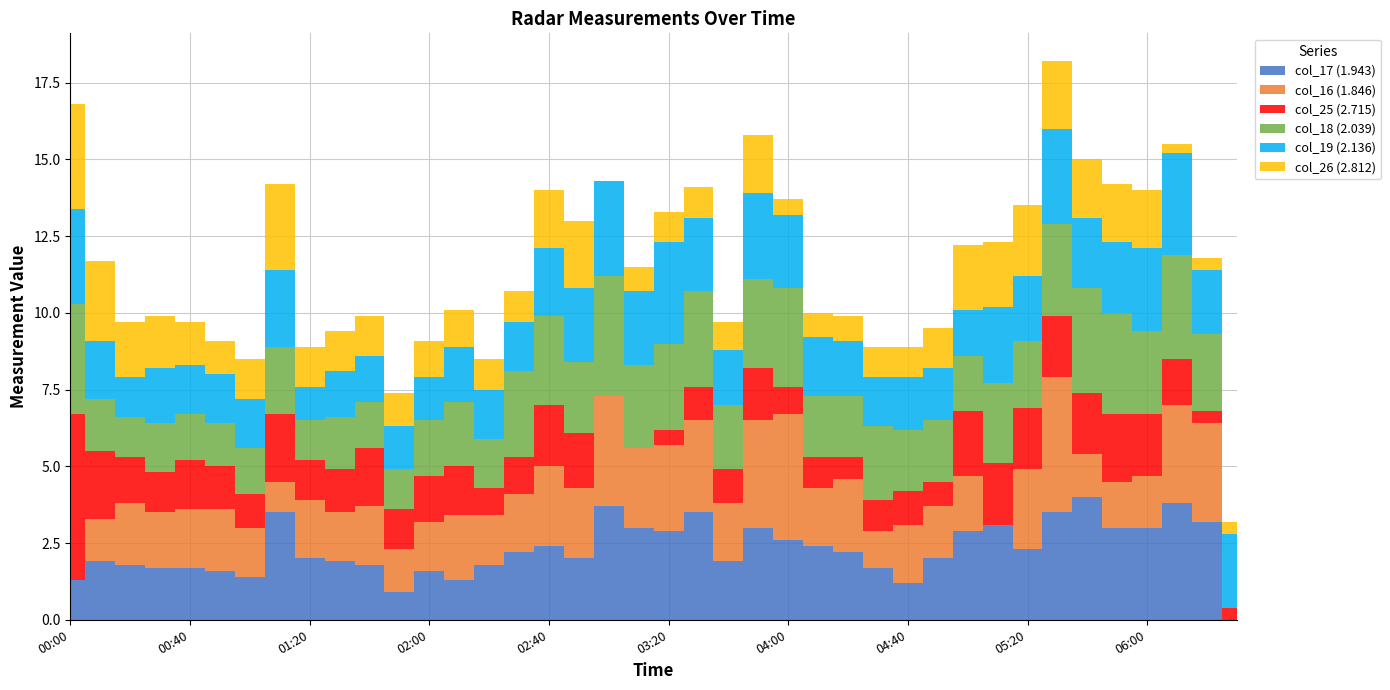

What is the sum of the col_17 (1.943) values at 2015/10/04 05:10 and 2015/10/04 01:30?

5.0